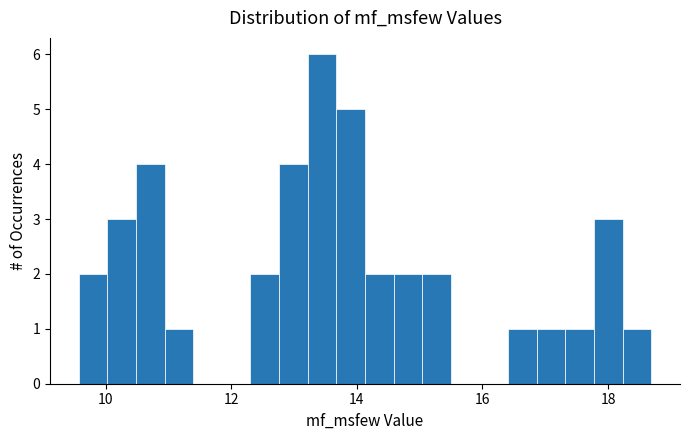

Around what value on the x-axis is the tallest bar? Give the approximate position of its centre, as read against the axis.

13.4